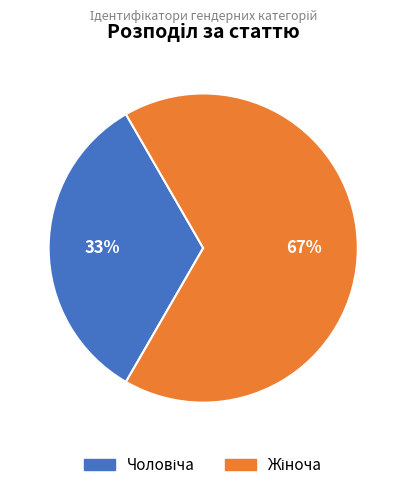

To the nearest percent, what is the average slice percentage?

50%